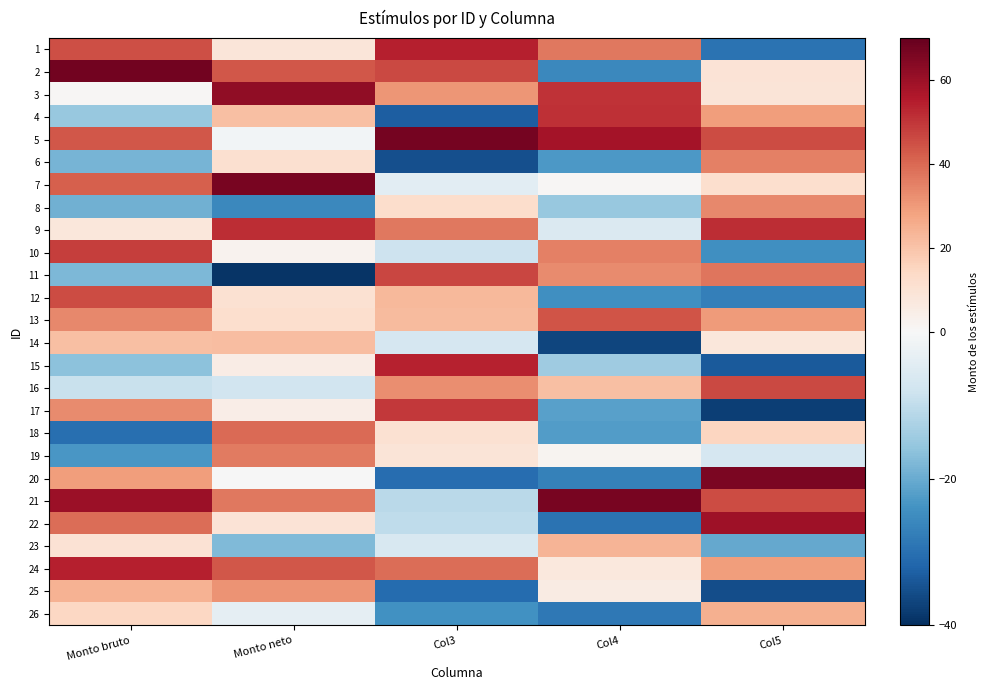

Reading left to right, extract all data points from this chart.

1: Monto bruto=45.1	Monto neto=8.3	Col3=54.4	Col4=36.7	Col5=-29.6
2: Monto bruto=67.3	Monto neto=43.7	Col3=46.5	Col4=-25.9	Col5=9.5
3: Monto bruto=0.8	Monto neto=61.9	Col3=30.8	Col4=50.5	Col5=8.8
4: Monto bruto=-15.0	Monto neto=21.0	Col3=-33.0	Col4=51.0	Col5=29.5
5: Monto bruto=43.4	Monto neto=-1.0	Col3=66.8	Col4=58.2	Col5=45.6
6: Monto bruto=-18.6	Monto neto=11.3	Col3=-35.2	Col4=-23.0	Col5=35.1
7: Monto bruto=41.9	Monto neto=66.4	Col3=-4.2	Col4=0.8	Col5=11.7
8: Monto bruto=-19.2	Monto neto=-25.7	Col3=12.3	Col4=-15.0	Col5=33.7
9: Monto bruto=8.1	Monto neto=51.6	Col3=37.0	Col4=-5.6	Col5=51.5
10: Monto bruto=48.5	Monto neto=2.6	Col3=-8.3	Col4=35.1	Col5=-24.6
11: Monto bruto=-18.0	Monto neto=-39.2	Col3=46.6	Col4=33.1	Col5=37.6
12: Monto bruto=45.9	Monto neto=10.5	Col3=22.6	Col4=-24.6	Col5=-27.4
13: Monto bruto=33.5	Monto neto=11.8	Col3=22.2	Col4=44.1	Col5=29.8
14: Monto bruto=20.9	Monto neto=21.5	Col3=-6.6	Col4=-36.6	Col5=8.0
15: Monto bruto=-16.4	Monto neto=4.9	Col3=53.9	Col4=-14.3	Col5=-33.6
16: Monto bruto=-9.0	Monto neto=-7.7	Col3=32.8	Col4=21.3	Col5=46.2
17: Monto bruto=33.1	Monto neto=4.7	Col3=49.5	Col4=-21.6	Col5=-37.5
18: Monto bruto=-30.1	Monto neto=39.5	Col3=10.8	Col4=-22.3	Col5=15.1
19: Monto bruto=-23.2	Monto neto=36.6	Col3=9.1	Col4=1.9	Col5=-6.8
20: Monto bruto=29.3	Monto neto=-0.2	Col3=-30.4	Col4=-27.0	Col5=65.8
21: Monto bruto=59.9	Monto neto=37.0	Col3=-10.8	Col4=66.6	Col5=45.7
22: Monto bruto=38.9	Monto neto=9.4	Col3=-10.1	Col4=-29.4	Col5=59.3
23: Monto bruto=10.1	Monto neto=-17.7	Col3=-6.3	Col4=23.7	Col5=-20.6
24: Monto bruto=54.2	Monto neto=43.4	Col3=39.1	Col4=7.5	Col5=29.0
25: Monto bruto=24.3	Monto neto=31.5	Col3=-30.7	Col4=5.7	Col5=-35.4
26: Monto bruto=14.3	Monto neto=-3.7	Col3=-24.1	Col4=-28.6	Col5=24.6